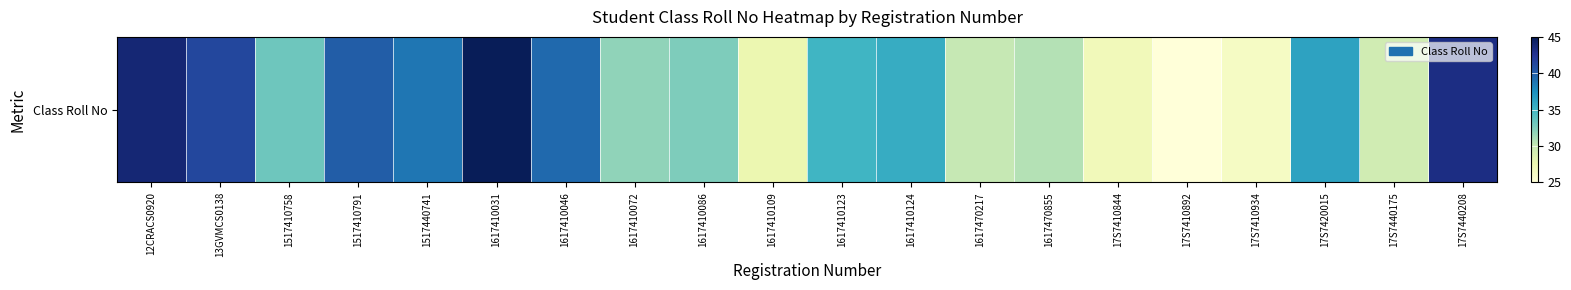

What is the minimum value shown in the chart?

25.0